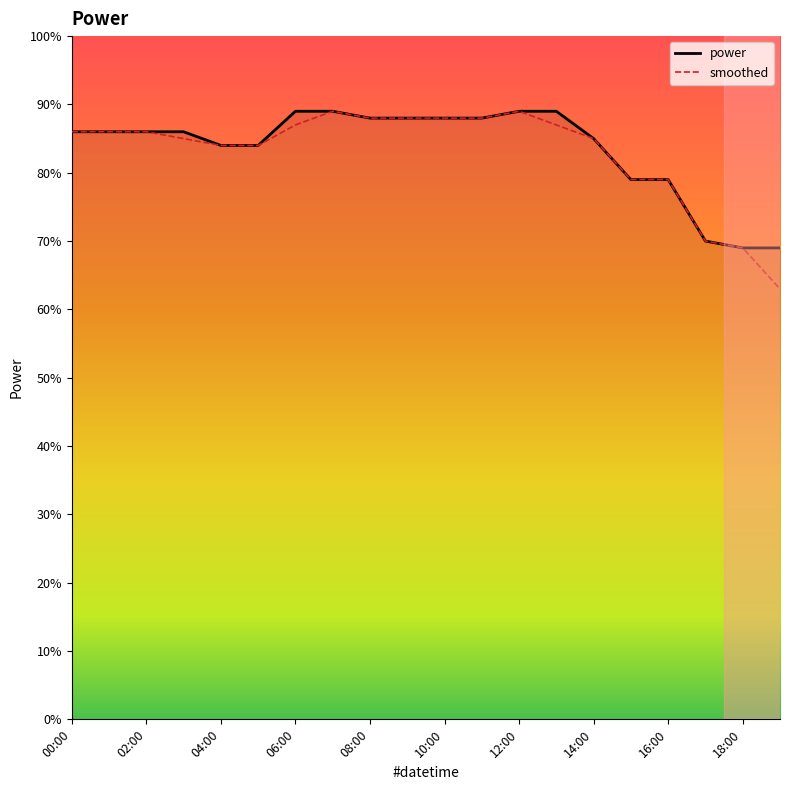

How many power values are between 0 and 1?

20